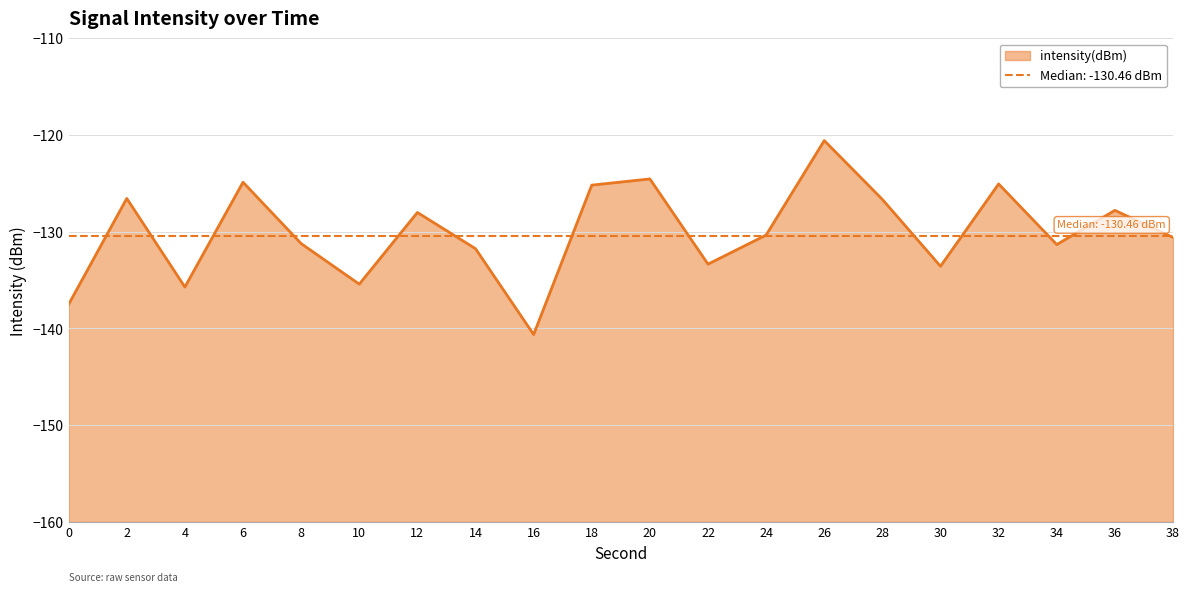

Is it true that the value at 26 is -120.6?

True